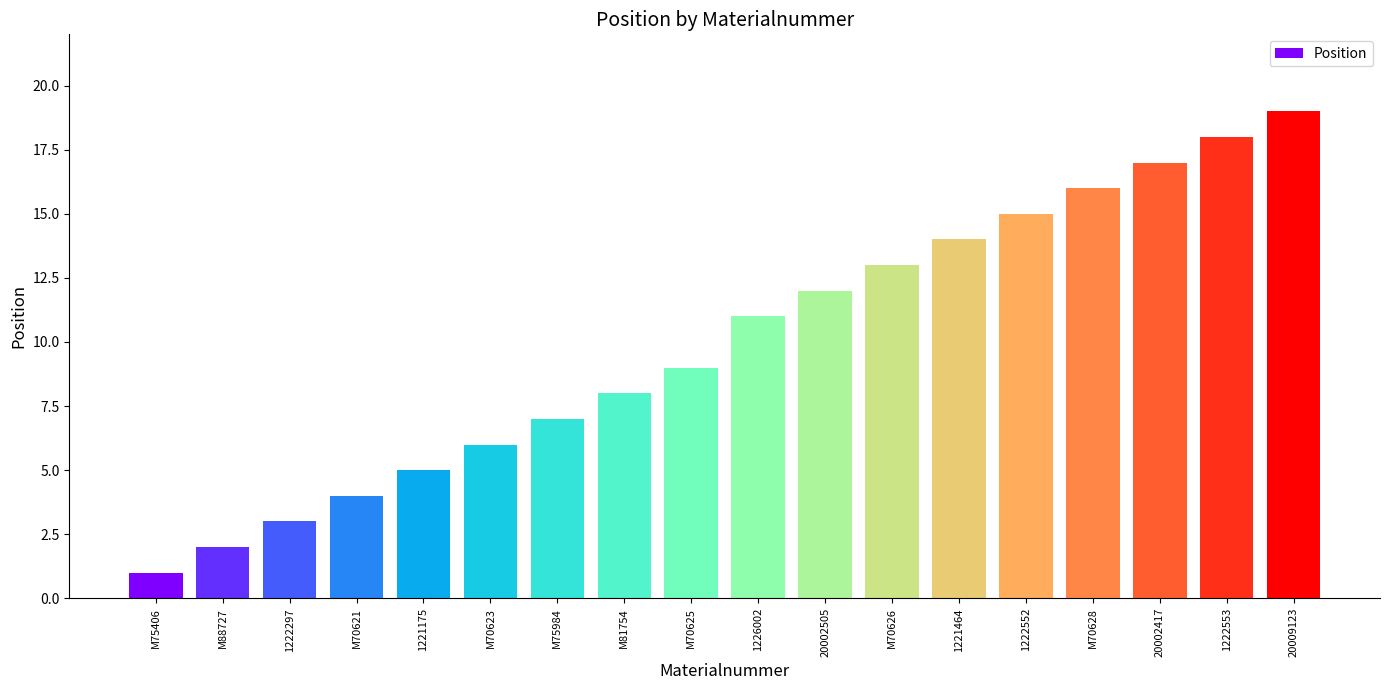

The chart shows a value of 17 at 20002417. True or false?

True